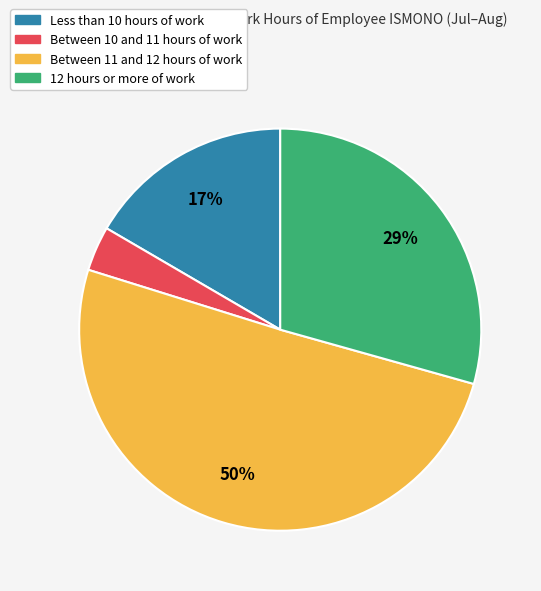

Count the number of slices in the pie.

4